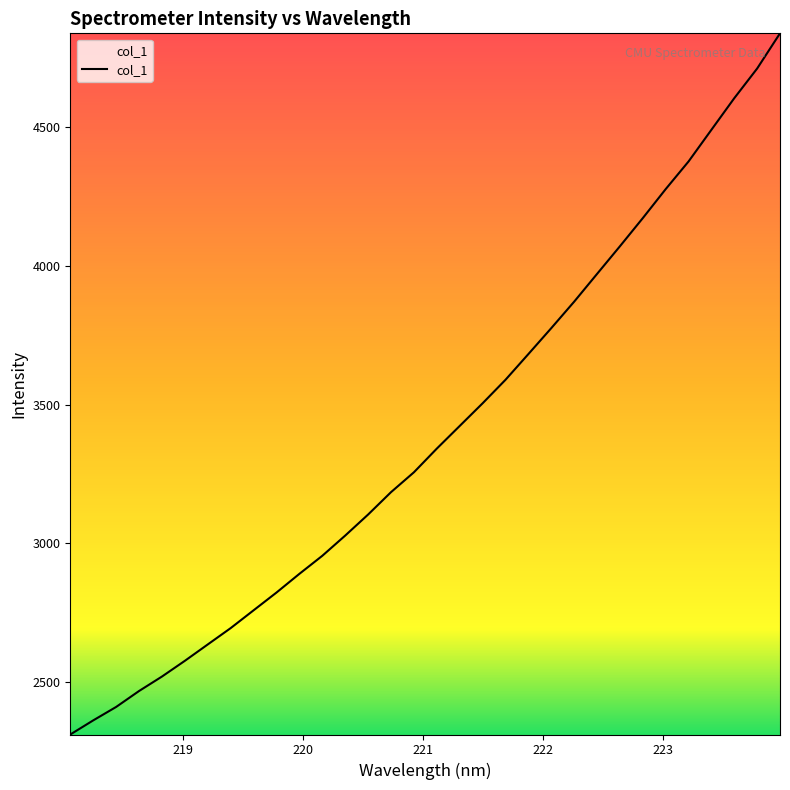

Reading right to left, list all the values displayed in this chart.

4837.3	4710.5	4603.7	4489.8	4375.7	4276.1	4171.6	4070.2	3970.6	3870.7	3775.4	3682.0	3589.3	3504.7	3423.1	3341.6	3256.3	3184.7	3104.1	3028.3	2955.5	2890.5	2823.1	2759.1	2695.0	2636.1	2577.1	2520.4	2468.3	2410.9	2362.5	2311.7